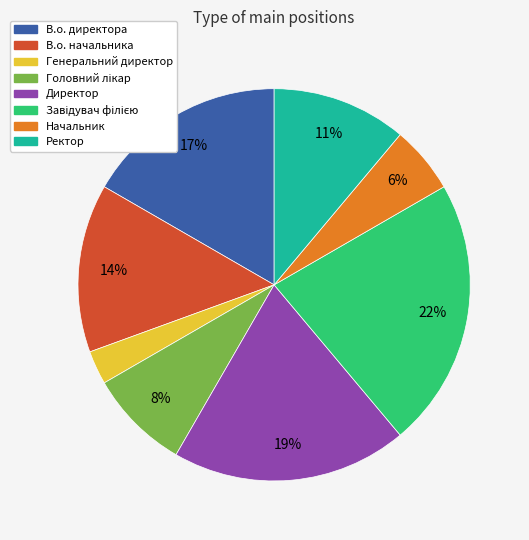

To the nearest percent, what is the combined percentage of Начальник and Директор?

25%